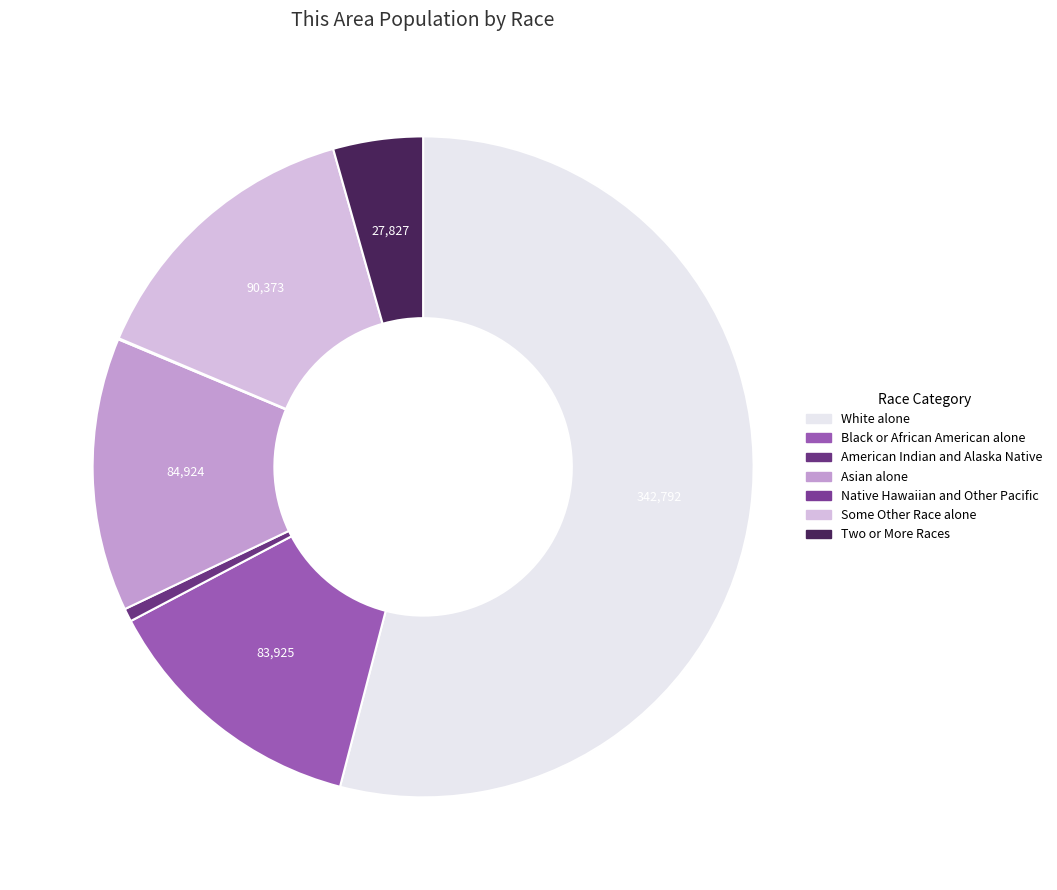

Does White alone represent more than half of the total?

Yes